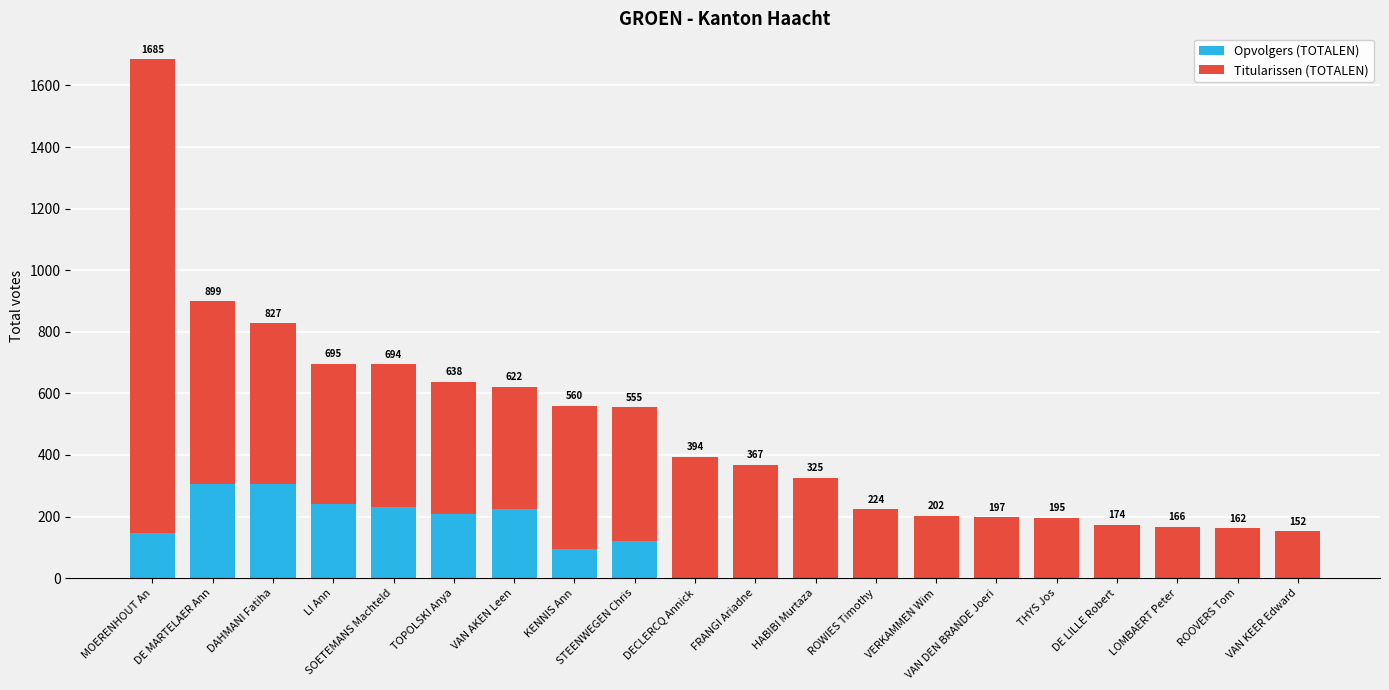

The value of Opvolgers (TOTALEN) at HABIBI Murtaza is -200. True or false?

False